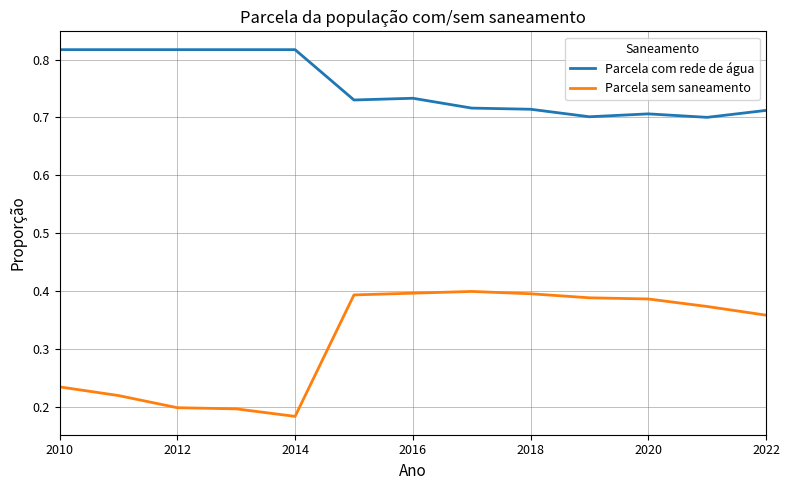

List the series in order of their overall mean, lowest first.

Parcela sem saneamento, Parcela com rede de água